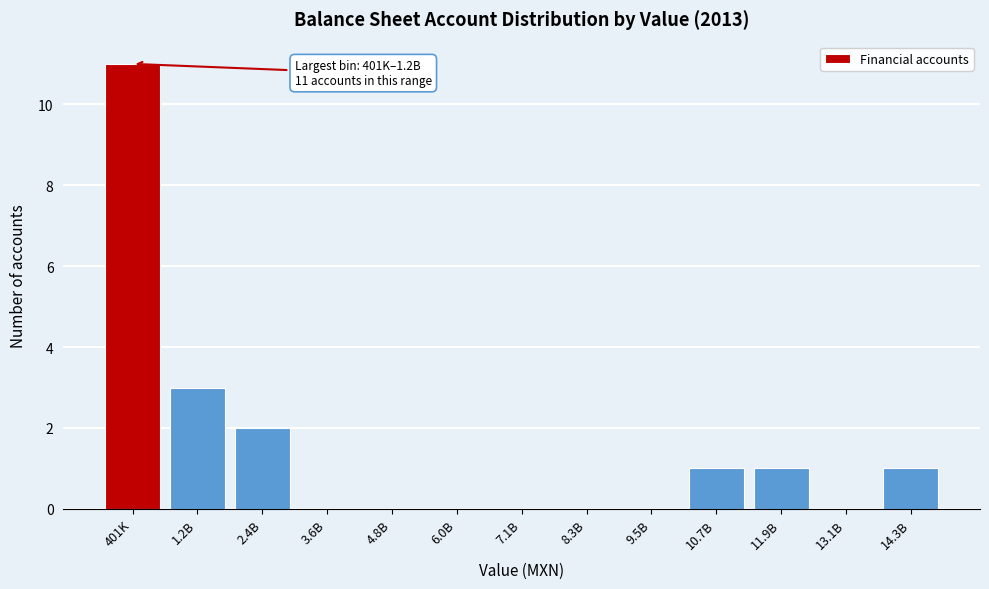

Reading left to right, extract all data points from this chart.

401K=11	1.2B=3	2.4B=2	3.6B=0	4.8B=0	6.0B=0	7.1B=0	8.3B=0	9.5B=0	10.7B=1	11.9B=1	13.1B=0	14.3B=1